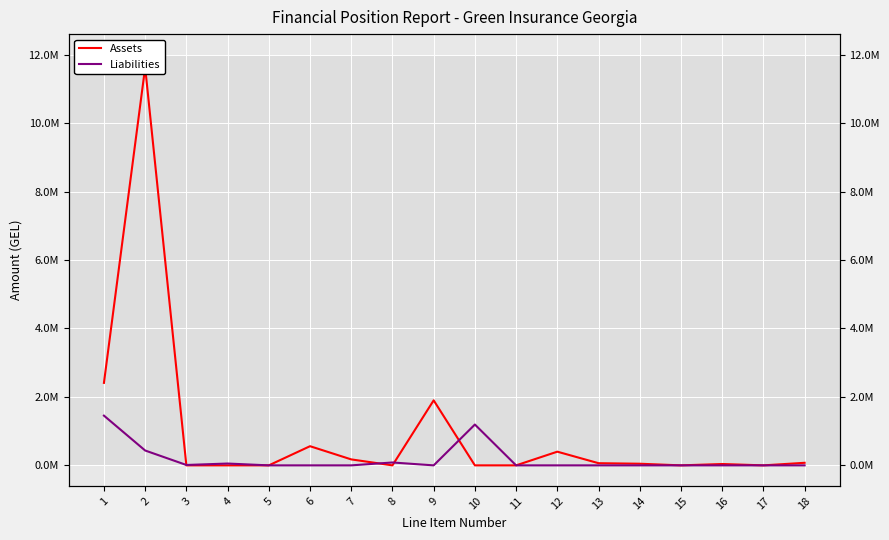

In Assets, how many points are higher than both neighbors (excluding endpoints)?

5